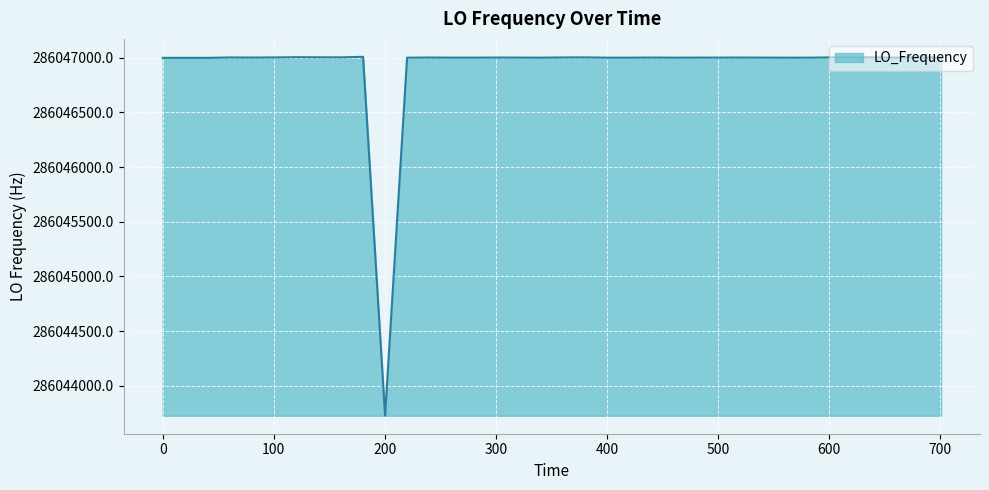

What is the difference between the maximum and minimum values?

3280.1